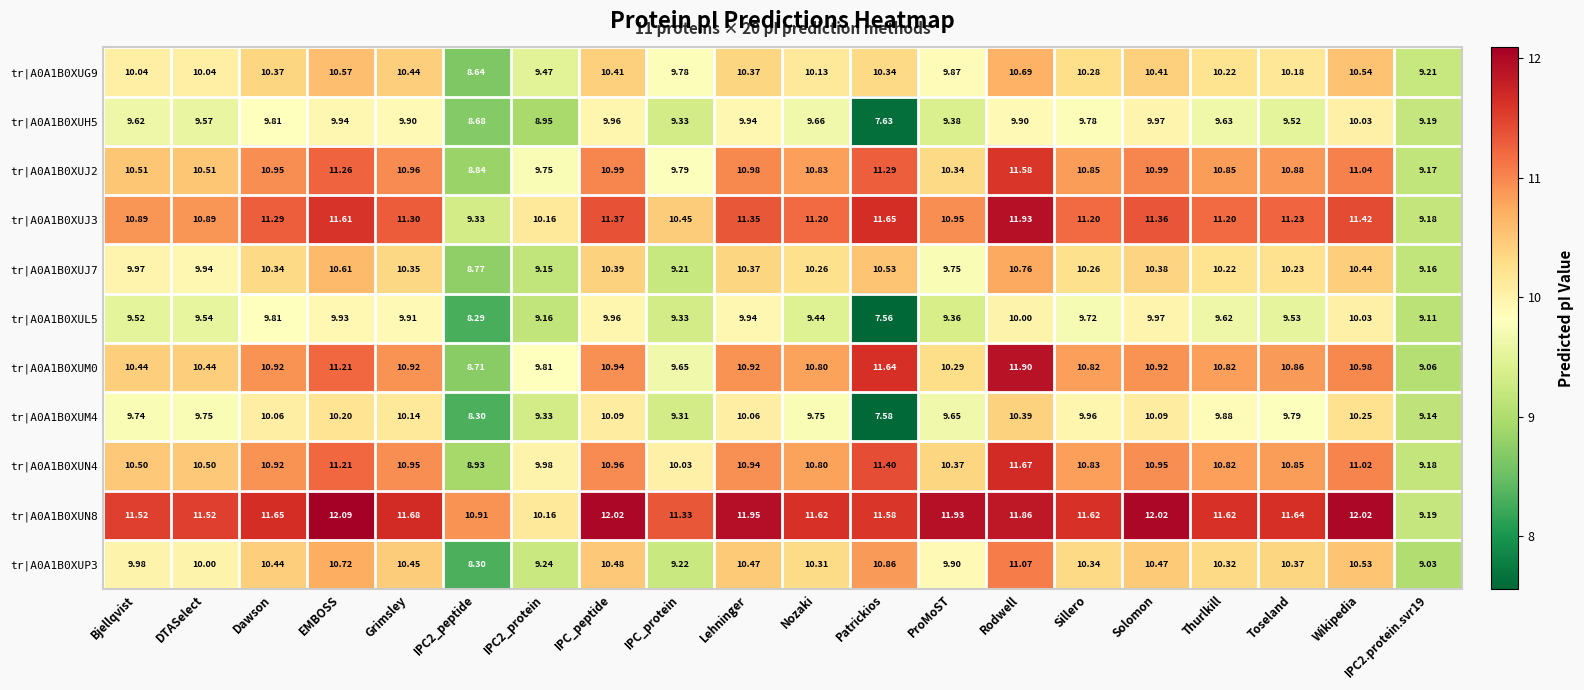

At which category is the sum across all series the highest?

Rodwell